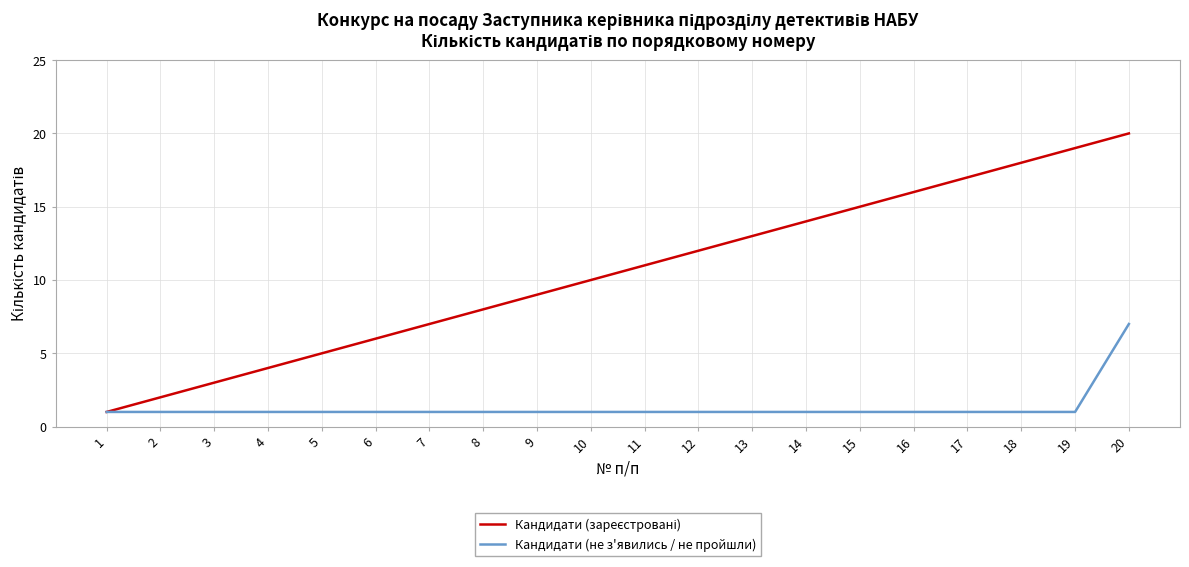

Does the chart display data point markers on the line(s)?

No